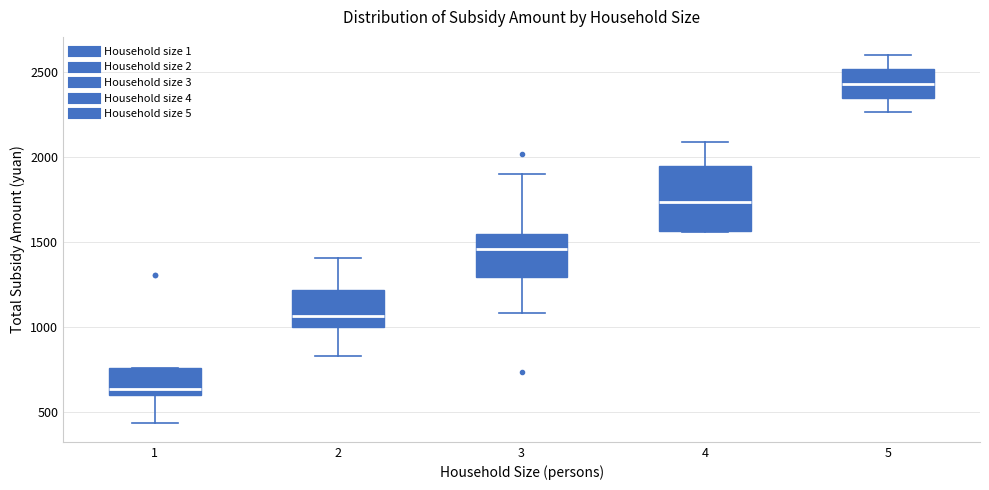

Reading left to right, read every box against the y-axis: the position of its median line, the range the box covers, and the ends of its whiskers. The values are not printed on the chart, so give them approximately, as read against the axis.

1: median 650, box 600 to 750, whiskers 450 to 750
2: median 1050, box 1000 to 1200, whiskers 850 to 1400
3: median 1450, box 1300 to 1550, whiskers 1100 to 1900
4: median 1750, box 1550 to 1950, whiskers 1550 to 2100
5: median 2450, box 2350 to 2500, whiskers 2250 to 2600